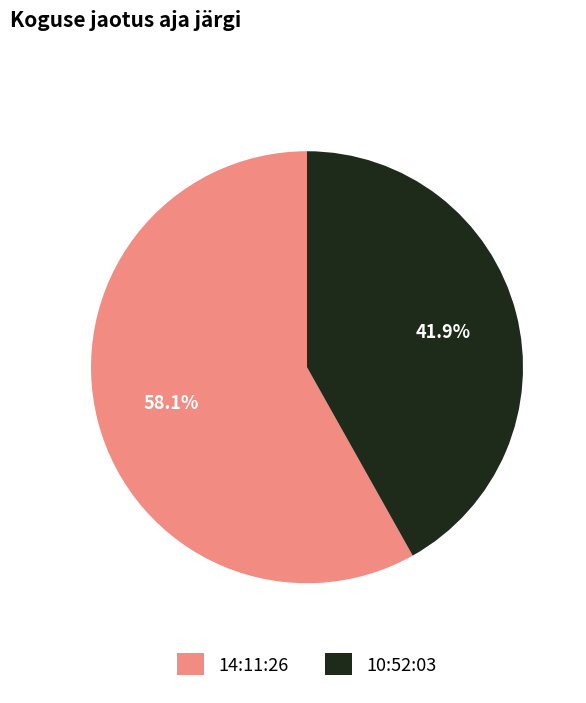

How many slices are in this pie chart?

2